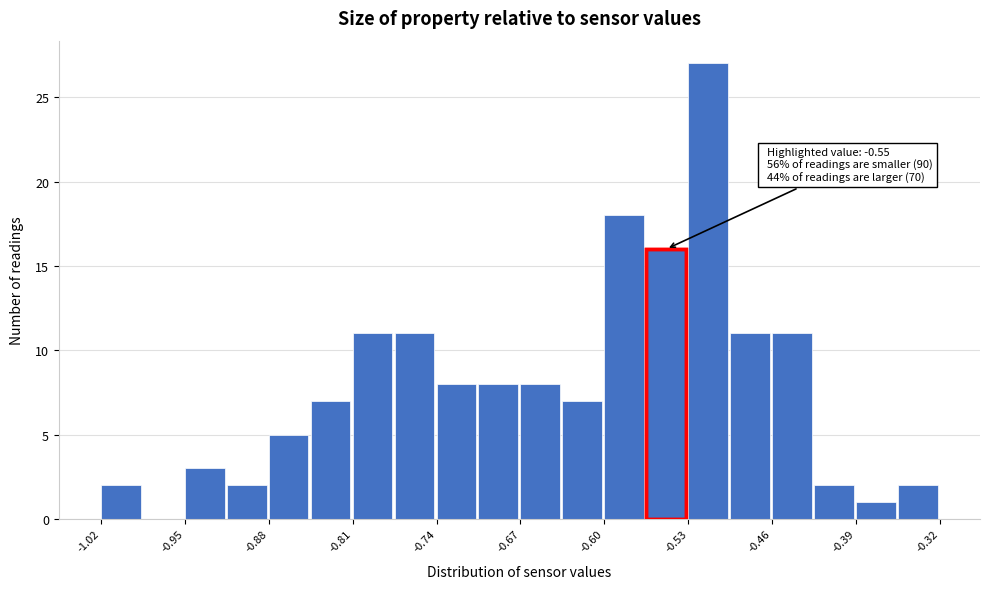

Around what value on the x-axis is the tallest bar? Give the approximate position of its centre, as read against the axis.

-0.51